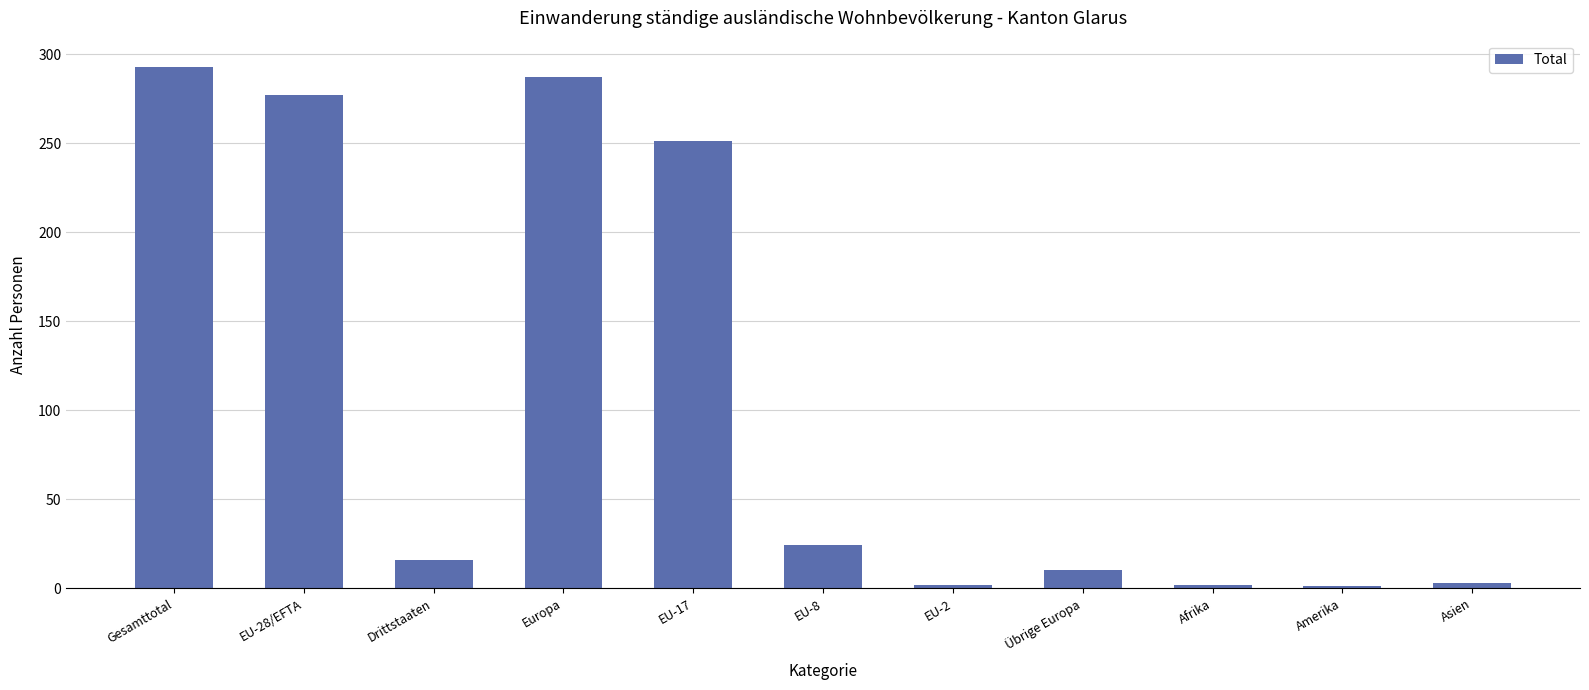

What is the label of the 8th bar from the left?

Übrige Europa